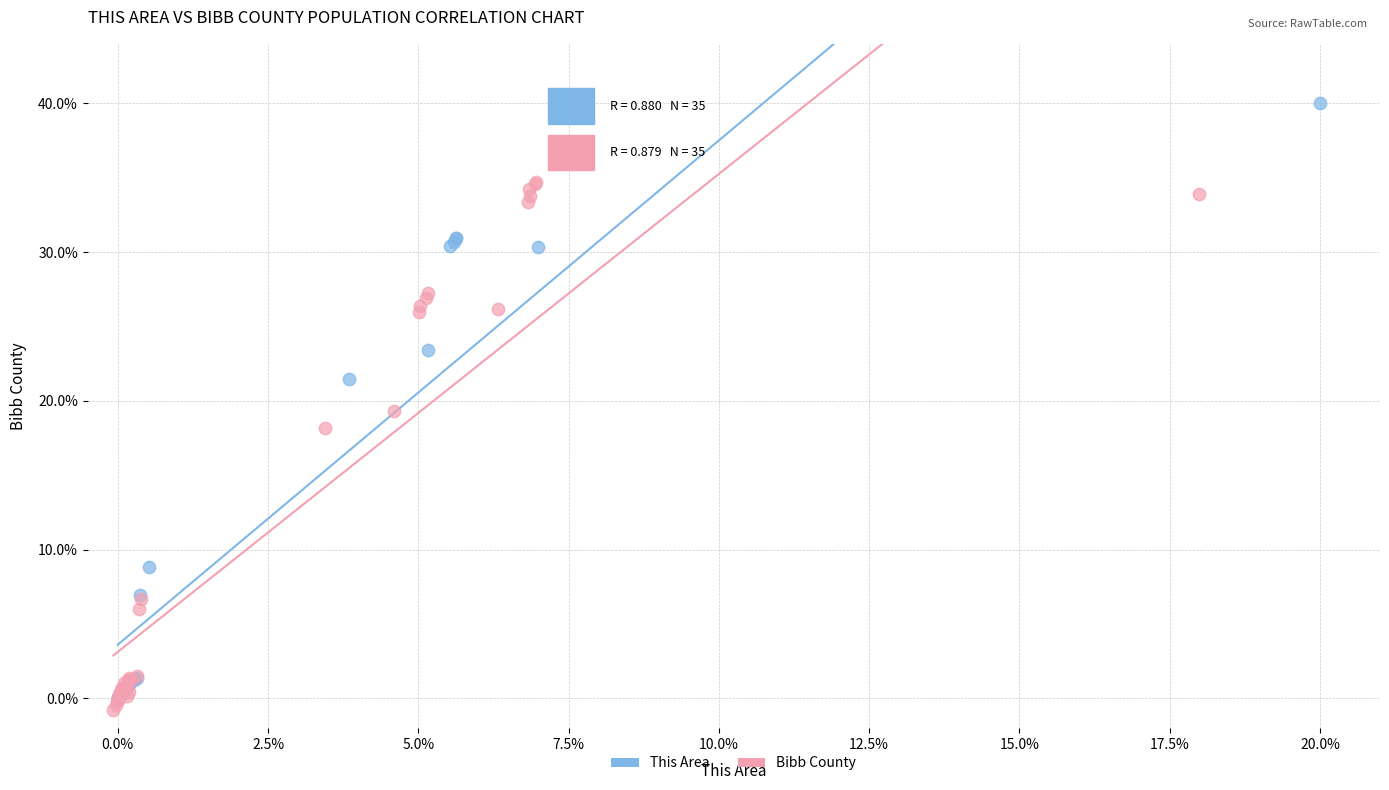

Which series contains the highest Y value?

This Area